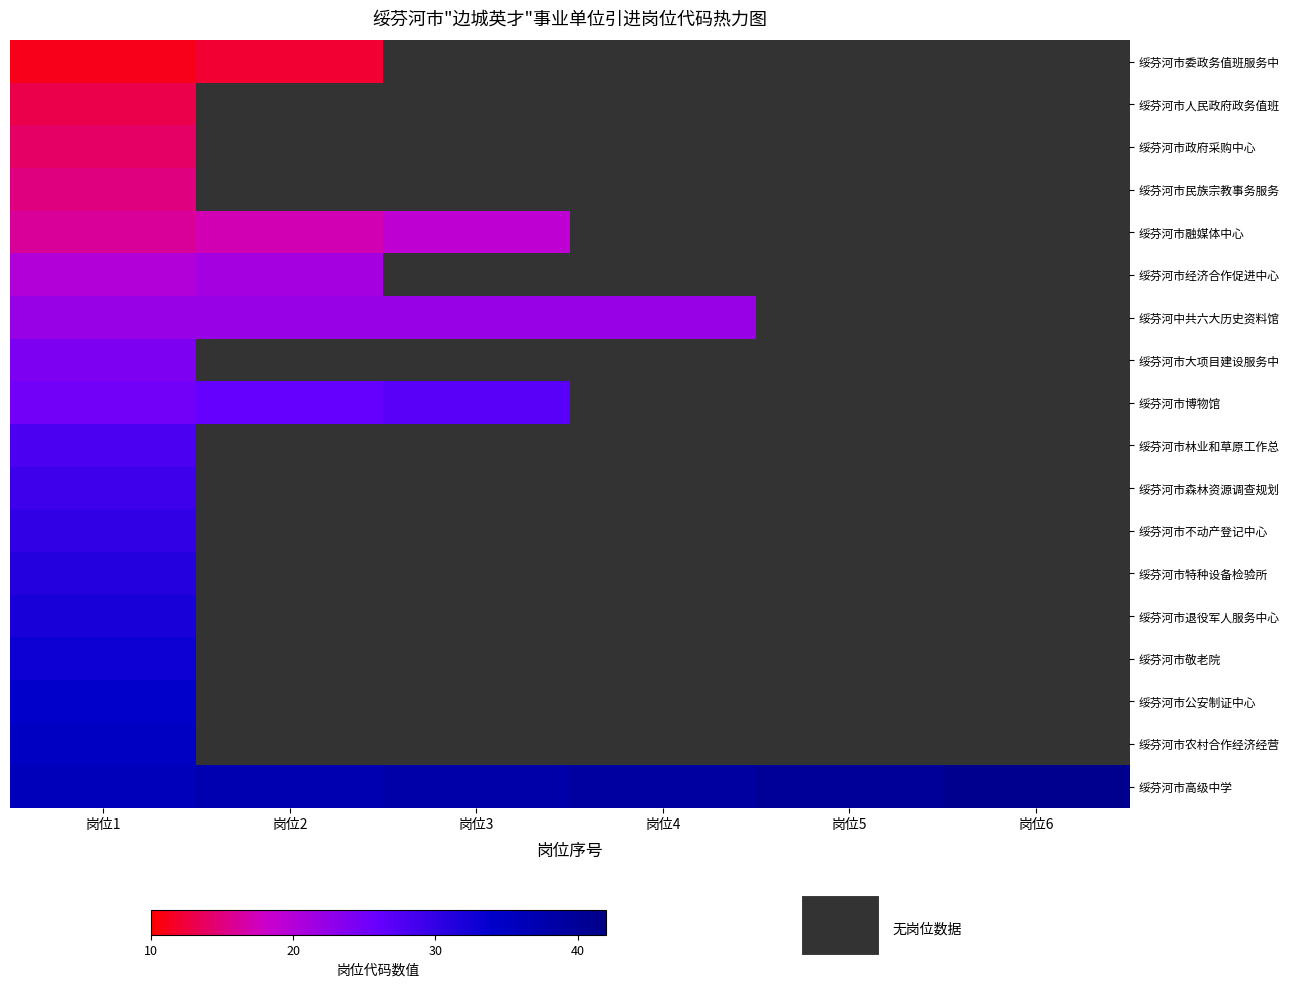

How many data points does each series have?

6